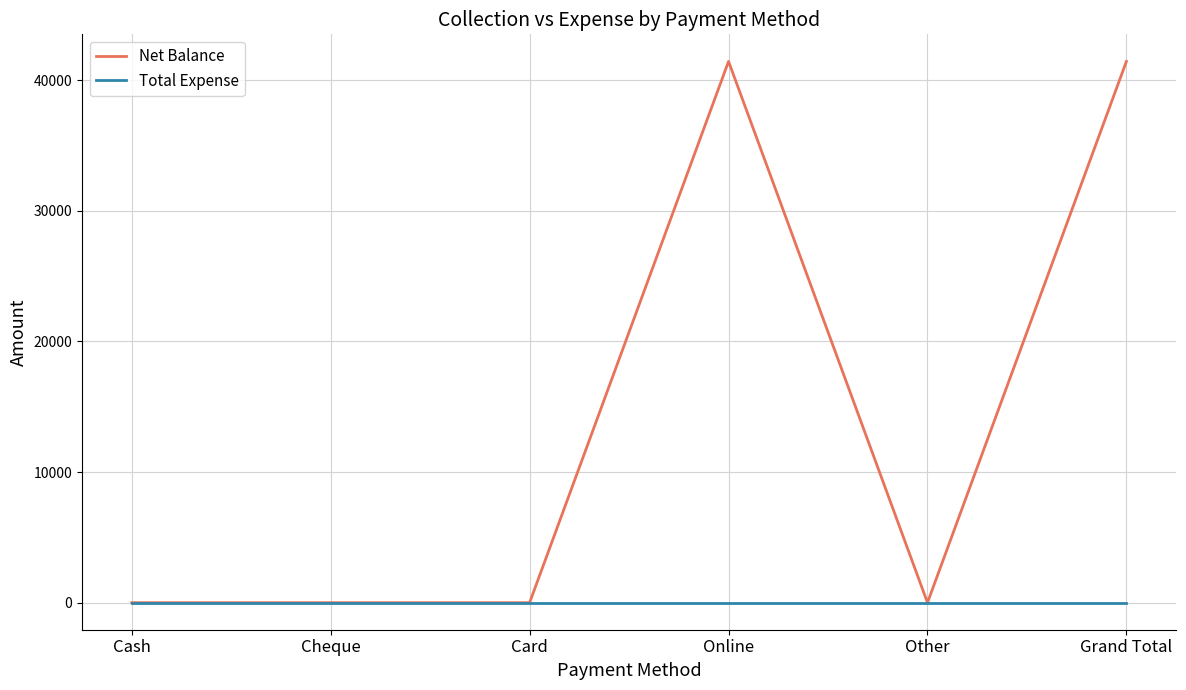

Which series has the largest total across all categories?

Net Balance